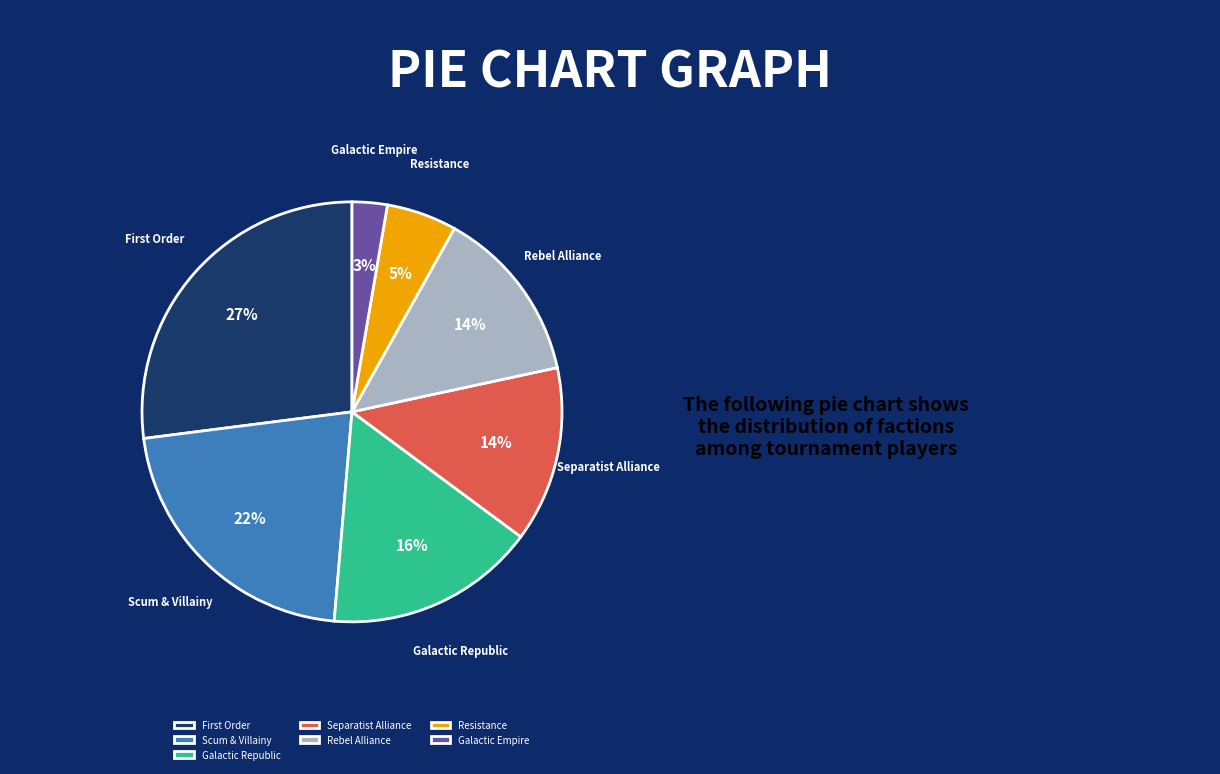

Which has a higher value, Scum & Villainy or Galactic Republic?

Scum & Villainy